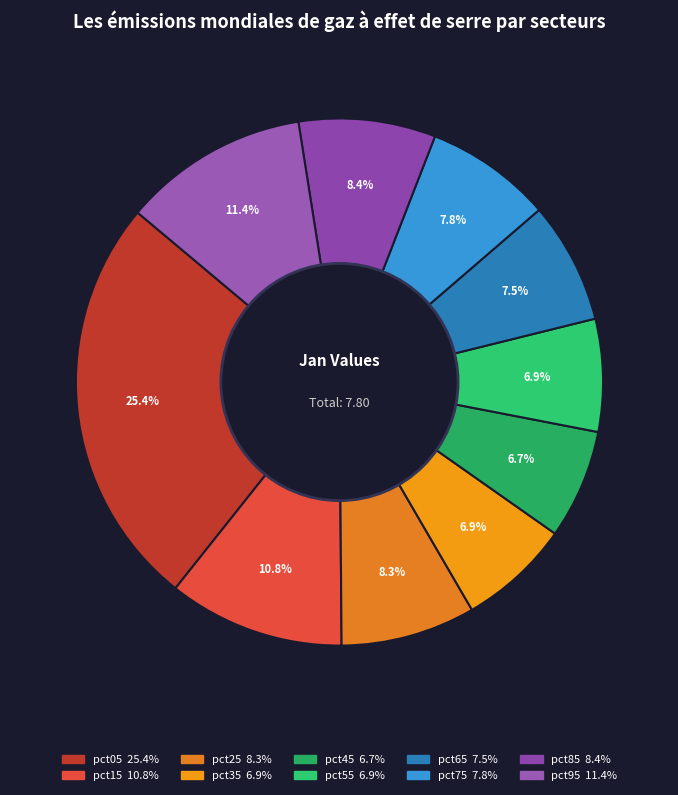

Does any single category account for the majority?

No